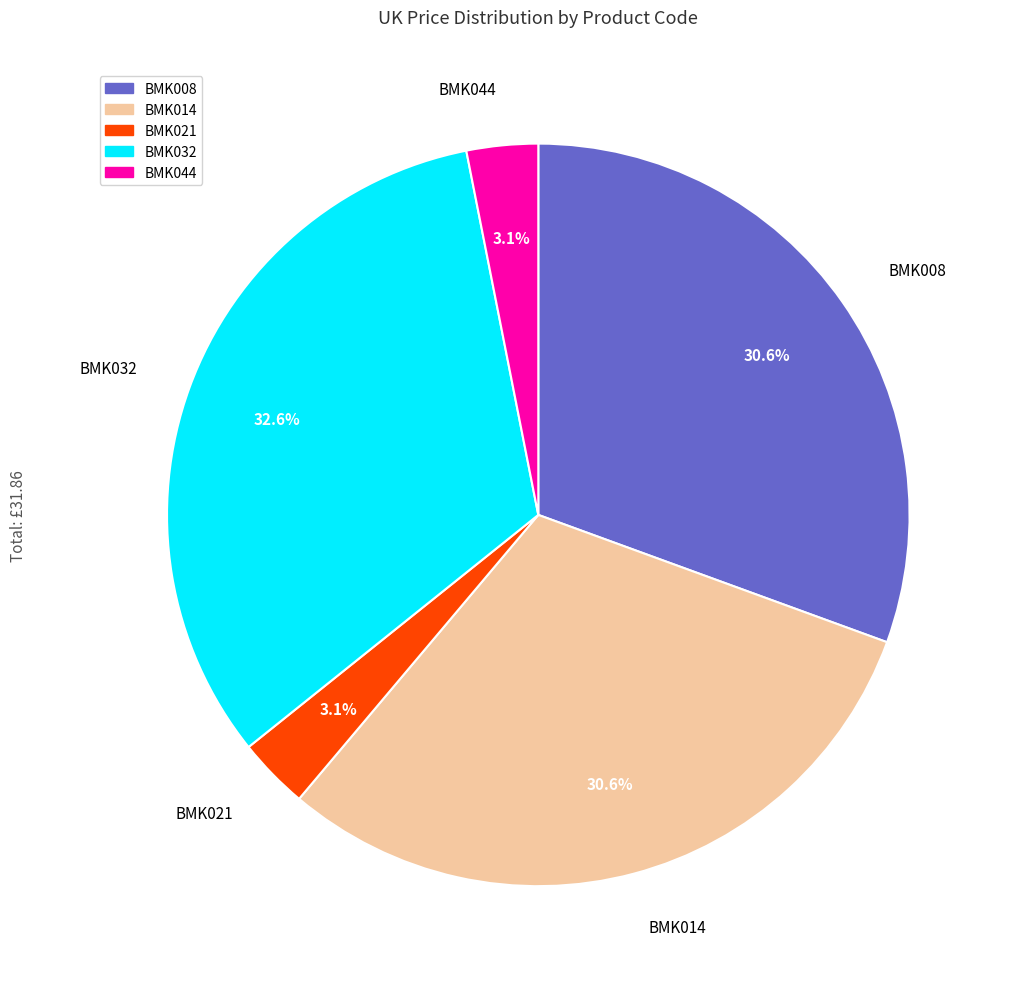

What percentage do BMK014 and BMK032 together represent?

63.2%